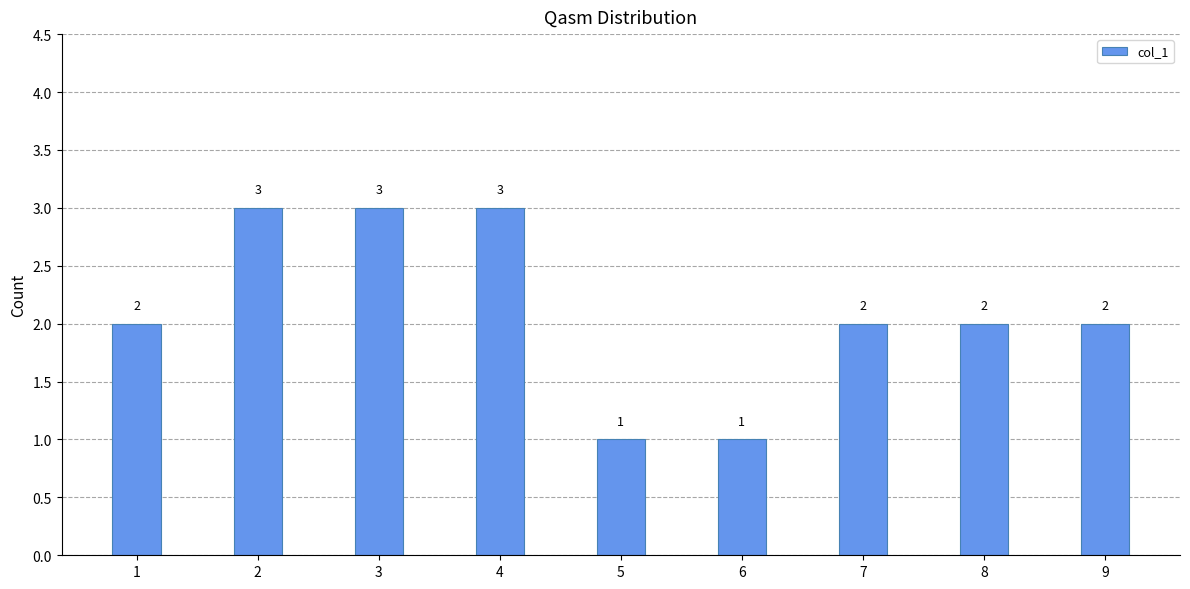

Reading left to right, what are all the values shown in this chart?

1=2	2=3	3=3	4=3	5=1	6=1	7=2	8=2	9=2